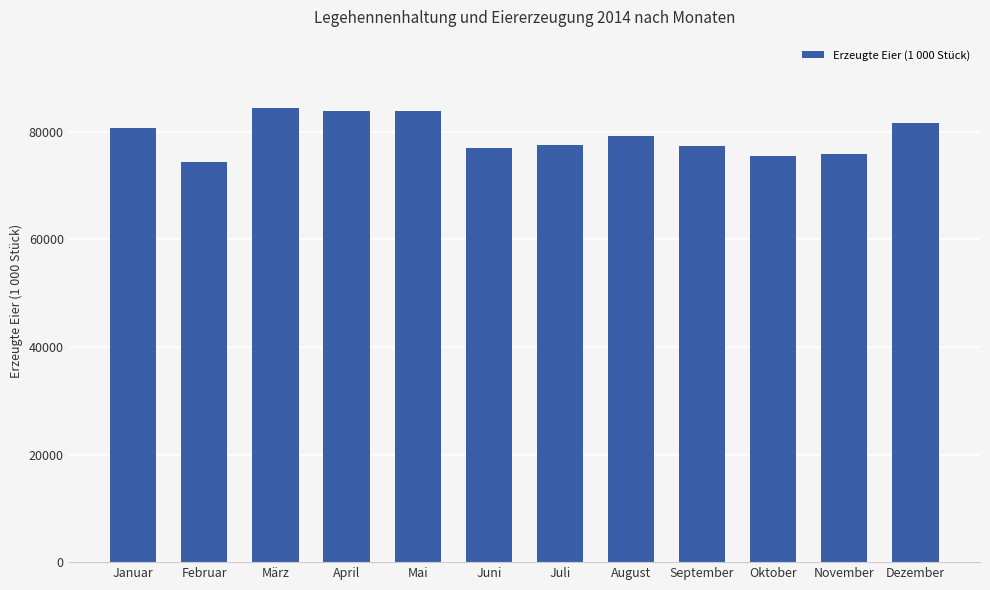

Which category has the lowest value across all series?

Februar